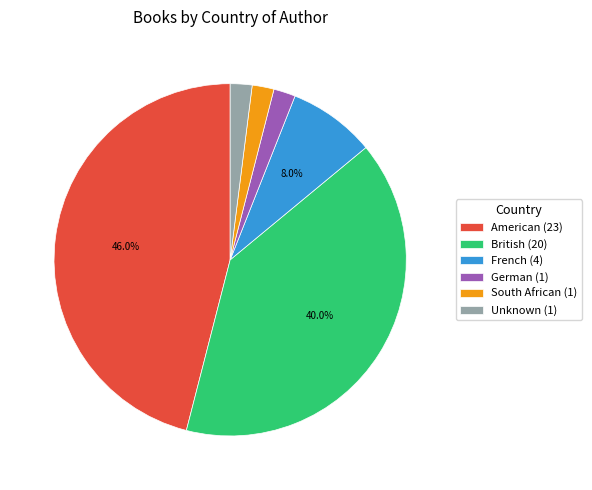

What portion of the pie excludes French (4)?

92.0%